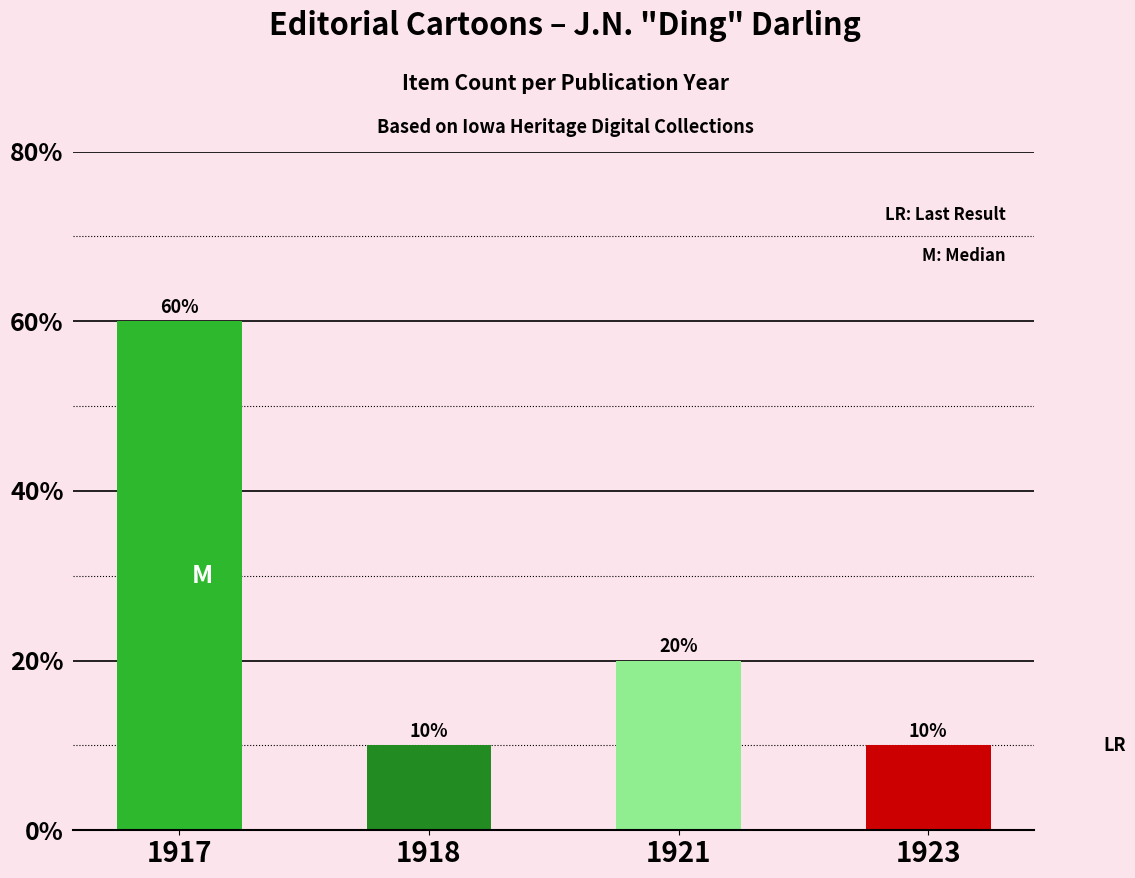

The chart shows a value of 1 at 1918. True or false?

False